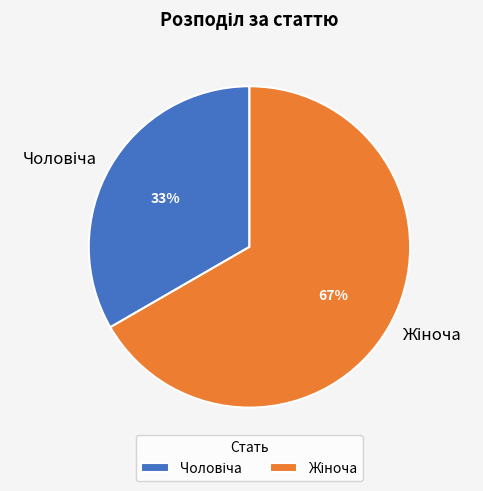

Count the number of slices in the pie.

2